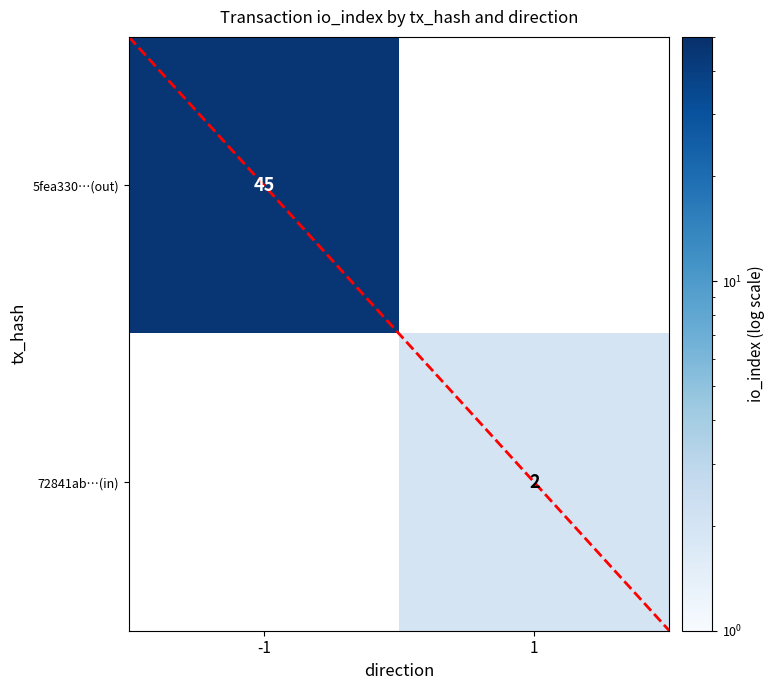

The value of diagonal at 1 is 0.4. True or false?

False